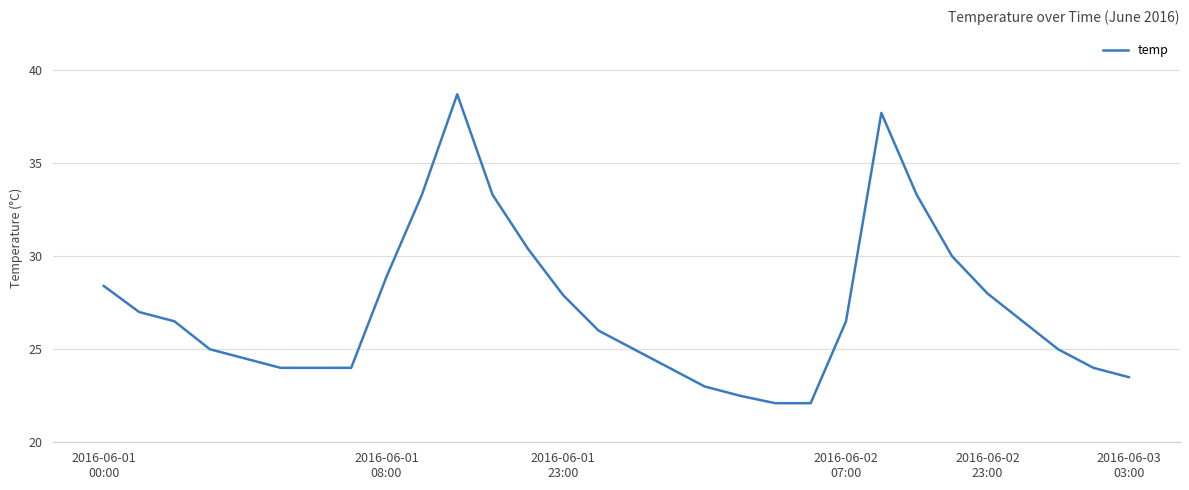

What is the greatest value displayed?

38.7